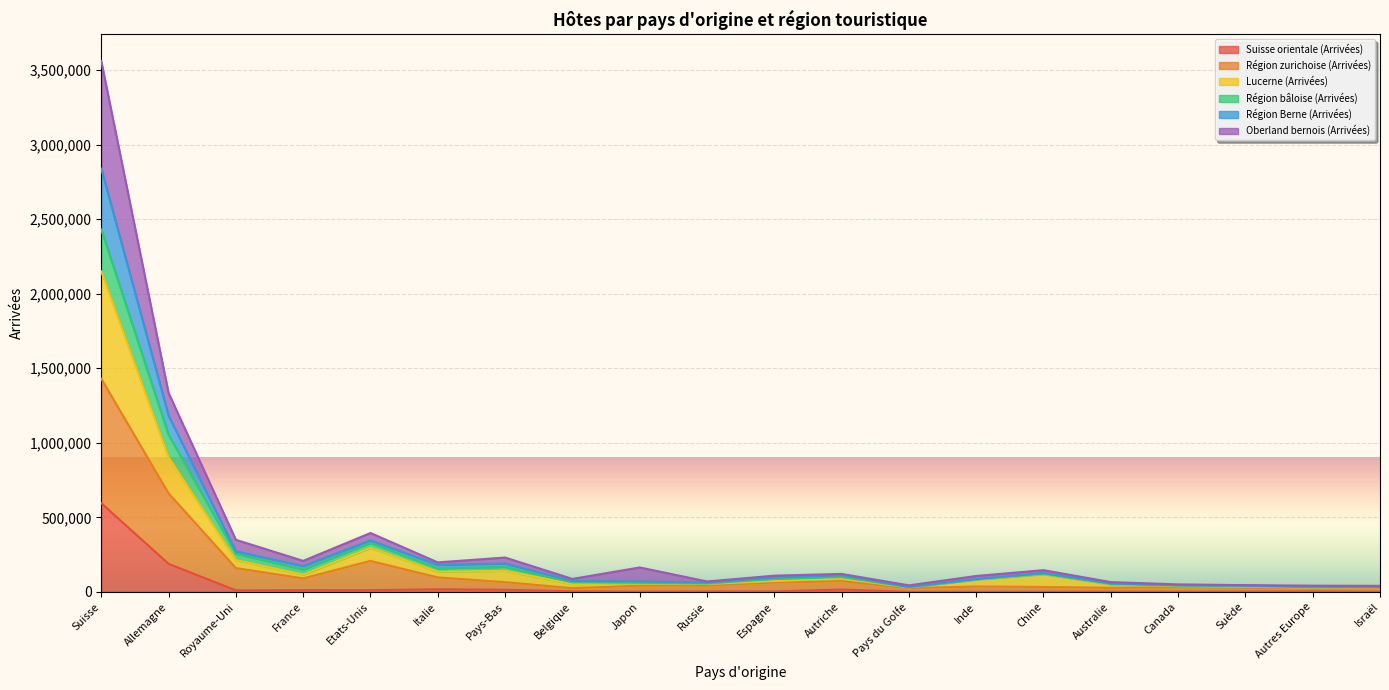

What is the highest value of the Suisse orientale (Arrivées) series?

595243